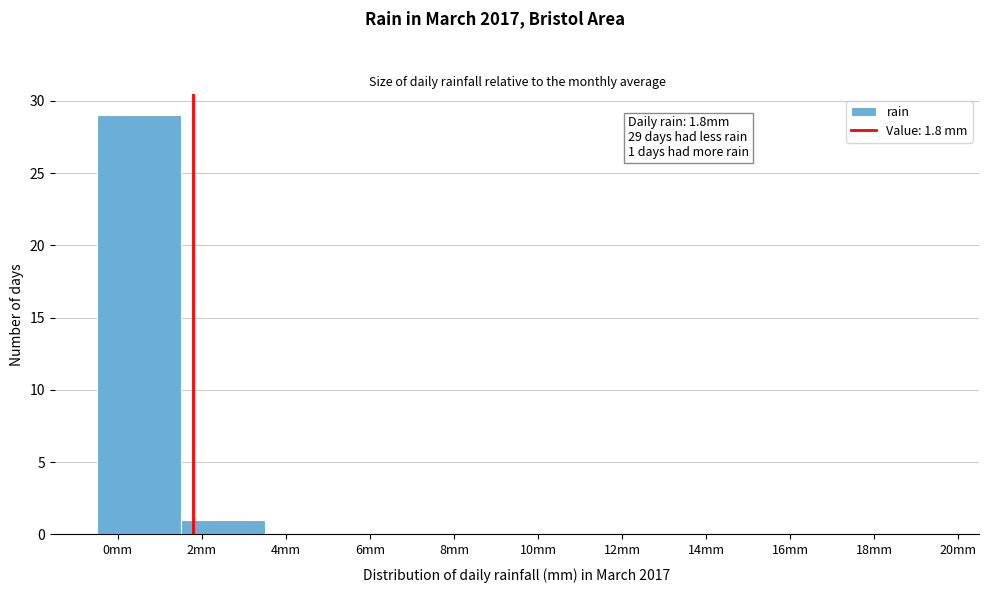

Over which range of the x-axis is the bar tallest?

-0.5 to 1.5